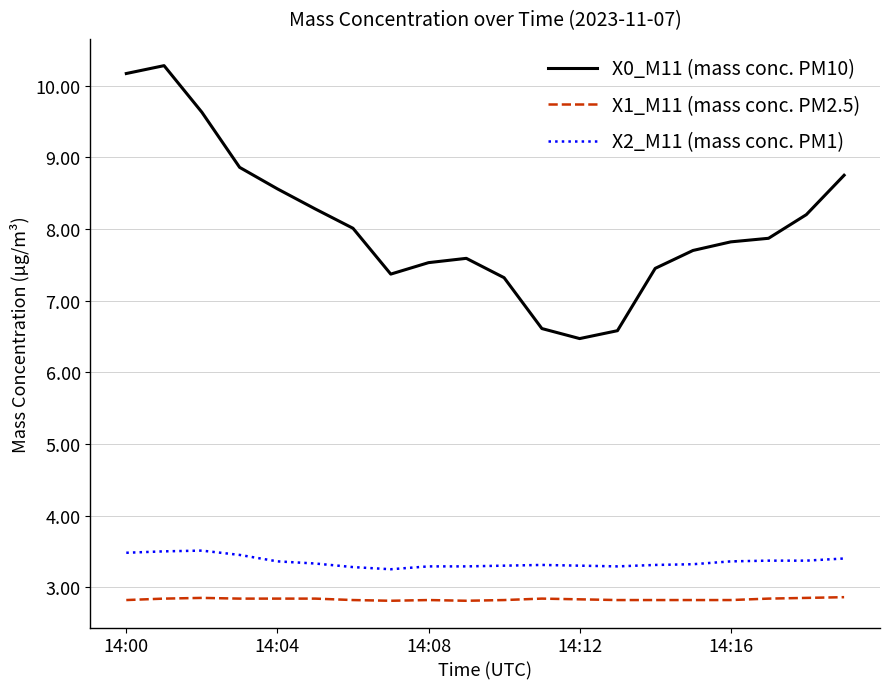

Which series has the largest total across all categories?

X0_M11 (mass conc. PM10)